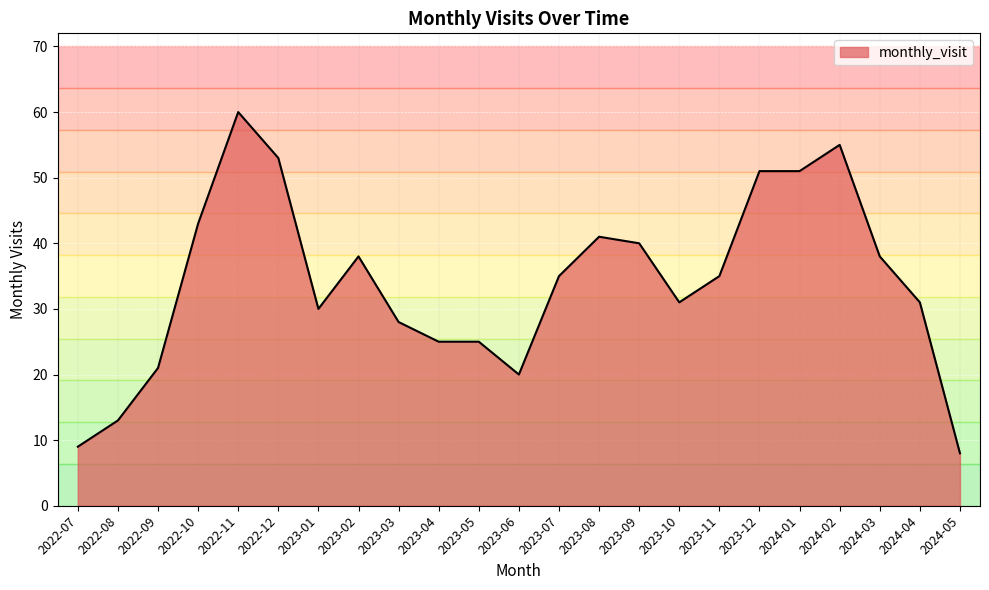

List the labels in order of value, largest first.

2022-11, 2024-02, 2022-12, 2023-12, 2024-01, 2022-10, 2023-08, 2023-09, 2023-02, 2024-03, 2023-07, 2023-11, 2023-10, 2024-04, 2023-01, 2023-03, 2023-04, 2023-05, 2022-09, 2023-06, 2022-08, 2022-07, 2024-05